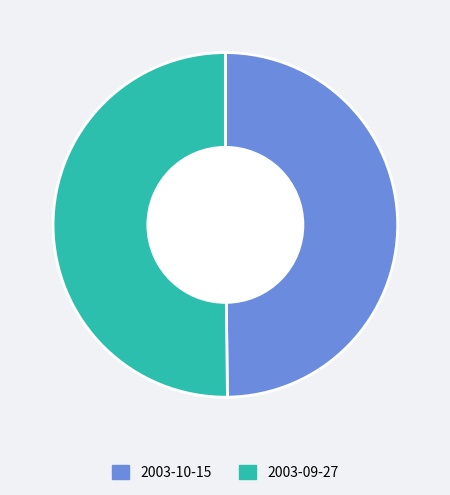

What is the ratio of the value at 2003-09-27 to the value at 2003-10-15?

1.0